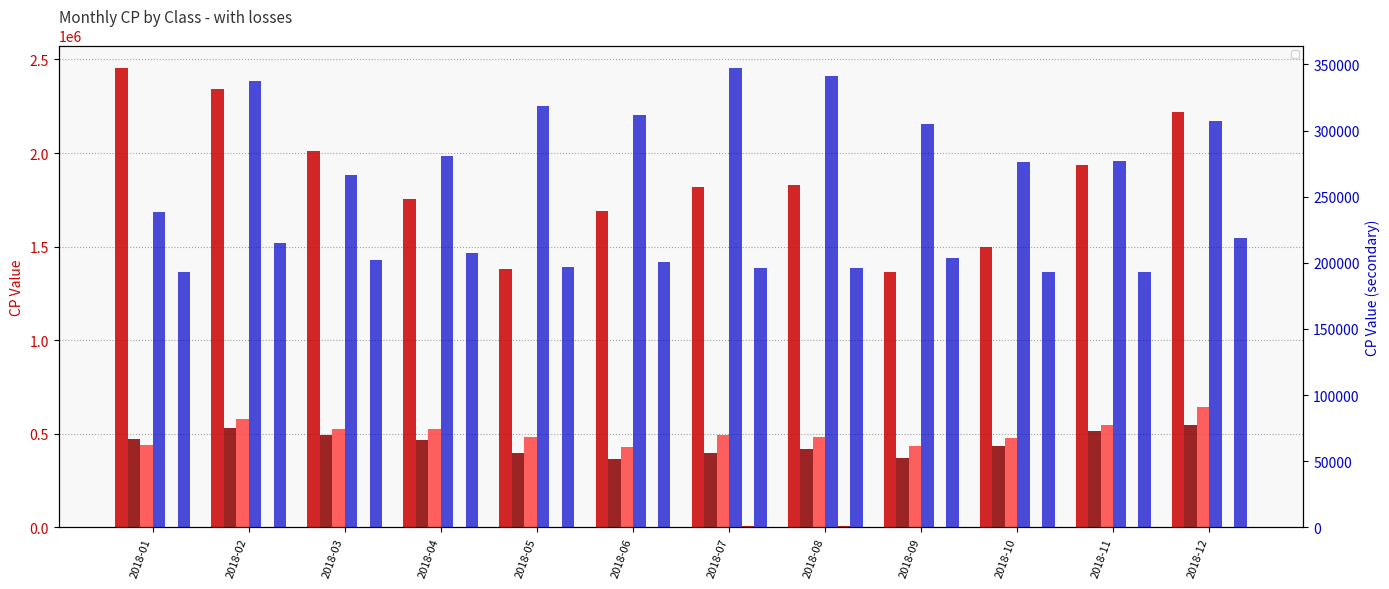

What are all the series names shown in the legend?

_7, _24, _25, _26, _29, _31